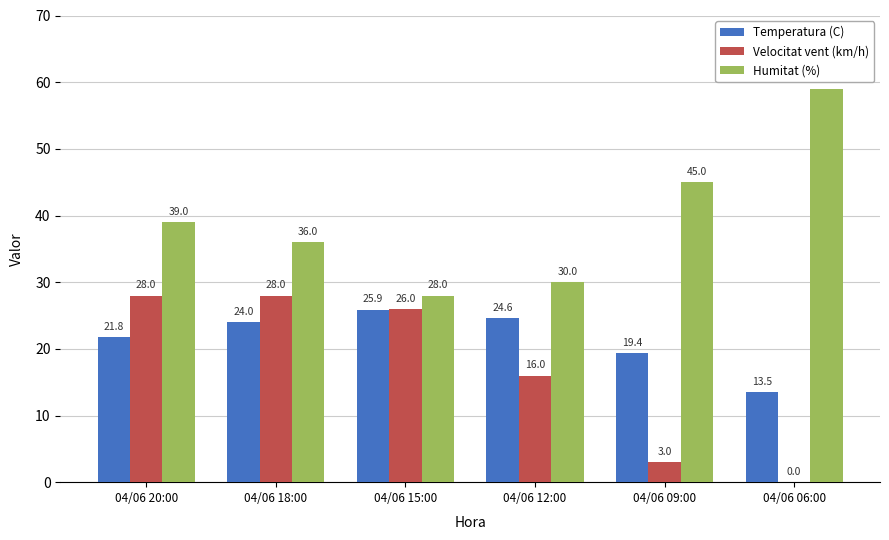

True or false: Temperatura (C) has a value of 6.6 at 04/06 20:00.

False